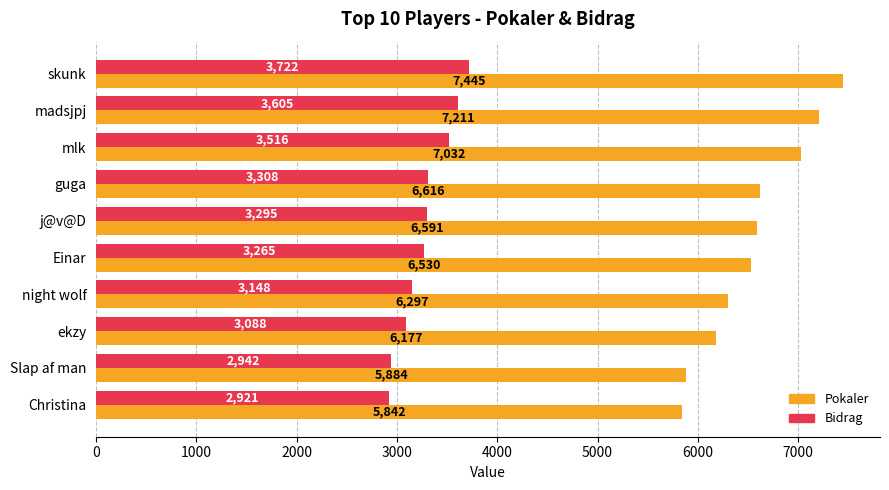

Which series has the largest total across all categories?

Pokaler